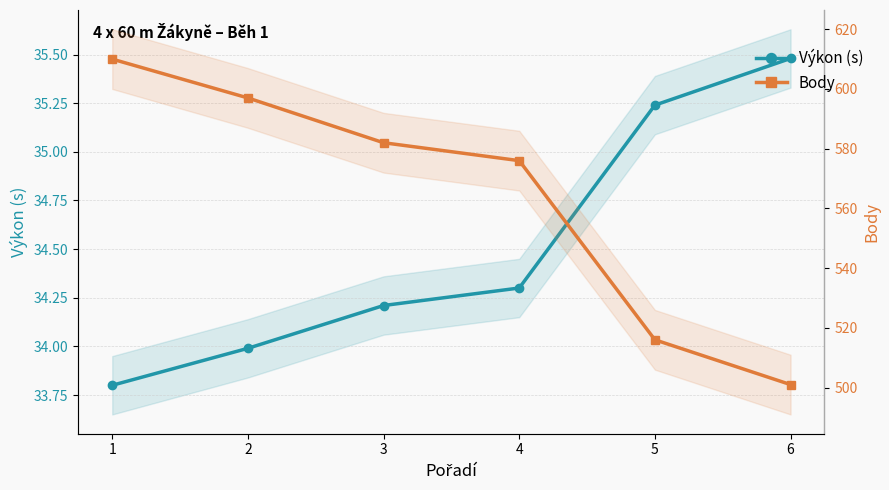

Is the value of Body at 1 greater than the value of Výkon (s) at 1?

Yes